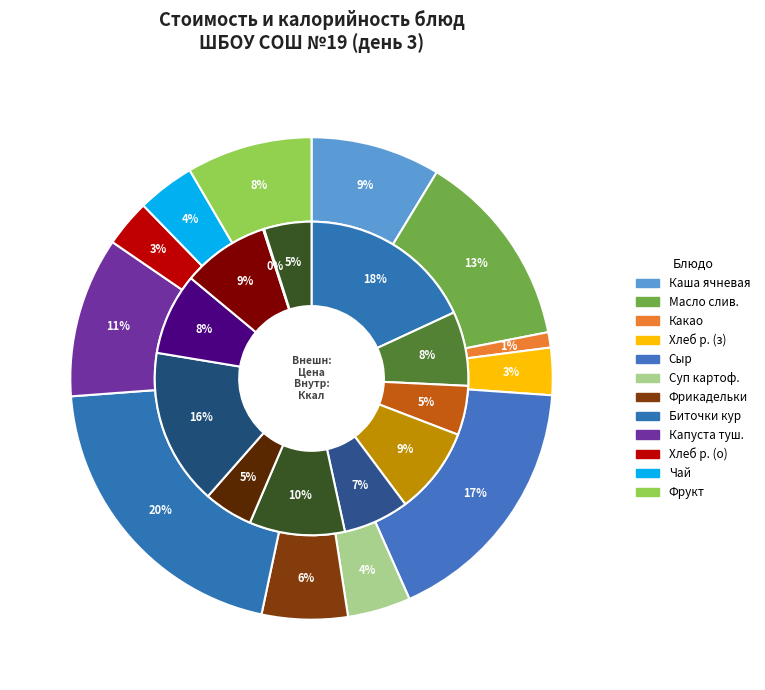

Is there any slice that represents more than half of the pie?

No